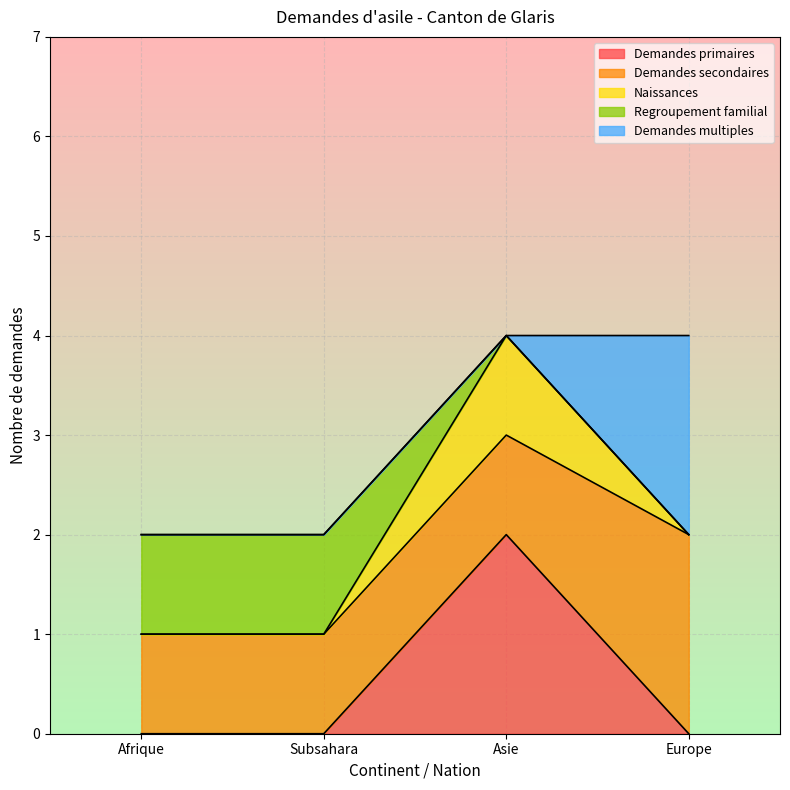

What is the total value across all series at Asie?

4